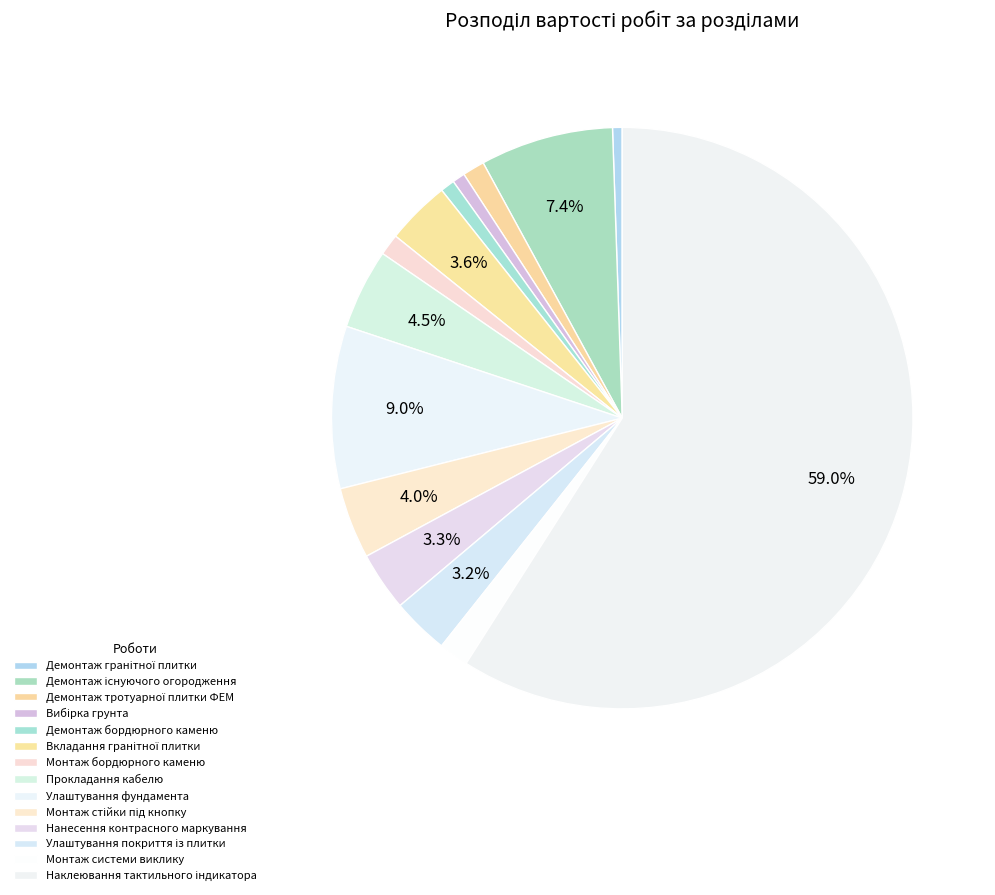

Rank the categories by value from lowest to highest.

Демонтаж гранітної плитки, Вибірка грунта, Демонтаж бордюрного каменю, Монтаж бордюрного каменю, Демонтаж тротуарної плитки ФЕМ, Монтаж системи виклику, Улаштування покриття із плитки, Нанесення контрасного маркування, Вкладання гранітної плитки, Монтаж стійки під кнопку, Прокладання кабелю, Демонтаж існуючого огородження, Улаштування фундамента, Наклеювання тактильного індикатора